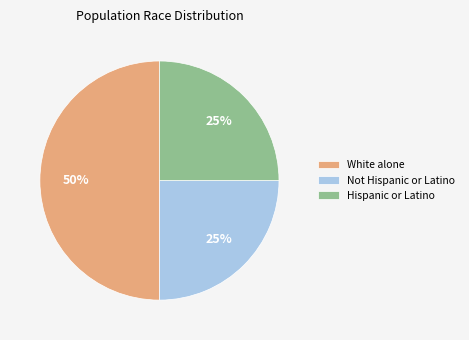

Do Not Hispanic or Latino and White alone together represent more than half of the pie?

Yes